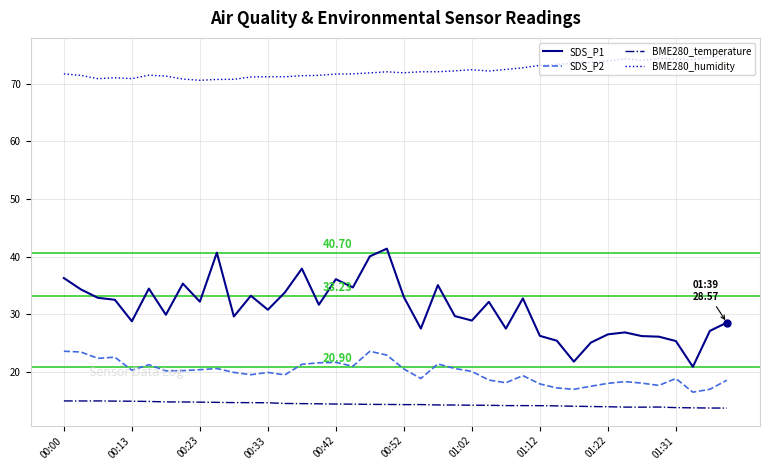

Rank the series by their maximum value, from lowest to highest.

BME280_temperature, SDS_P2, SDS_P1, BME280_humidity